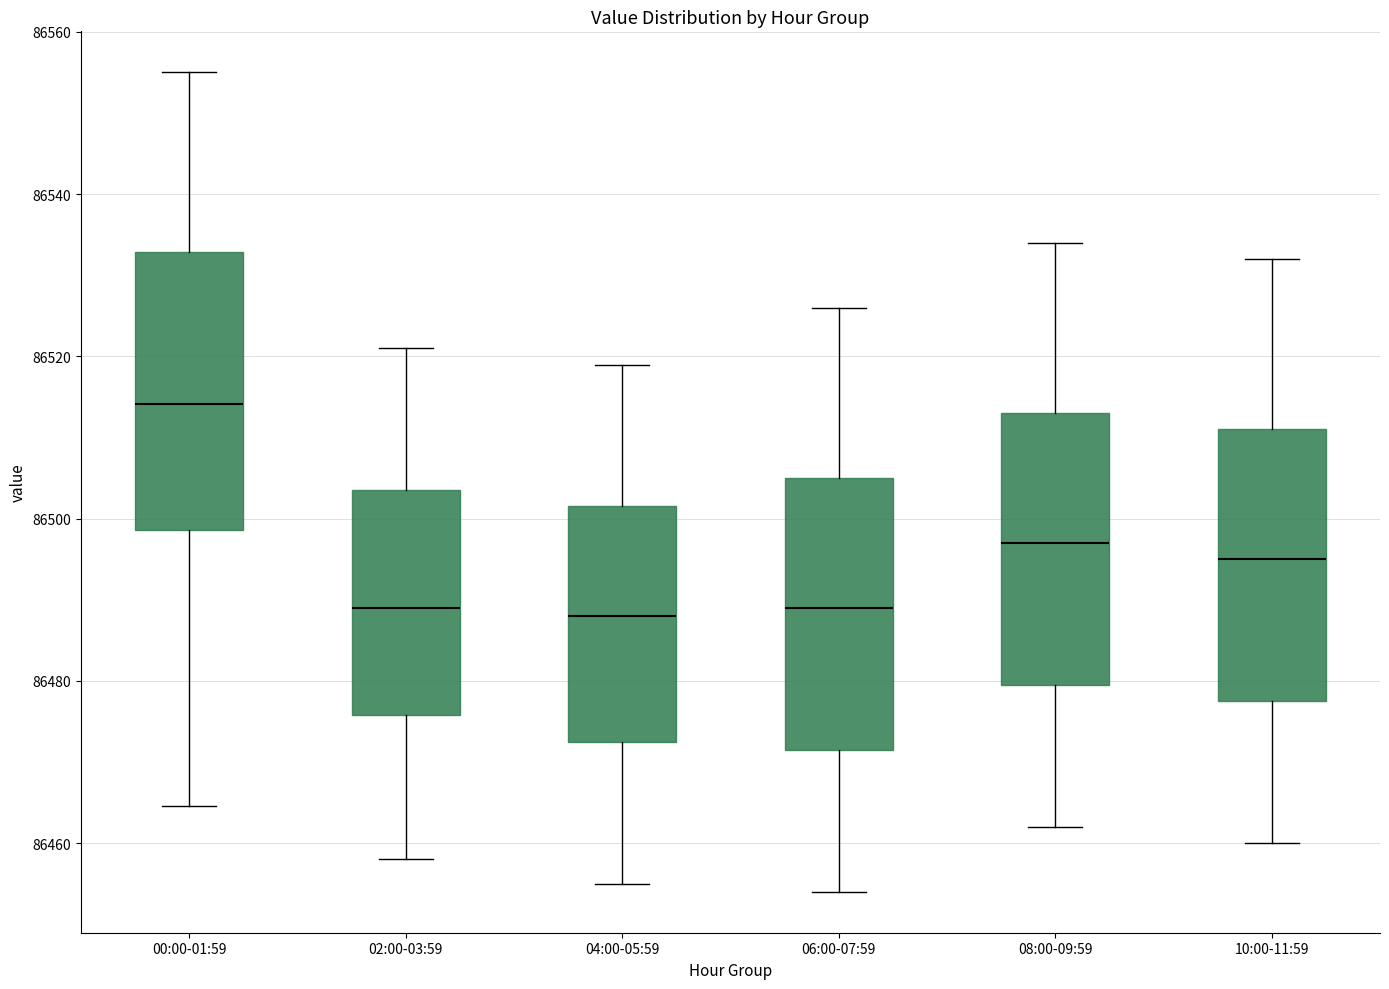

Reading left to right, read every box against the y-axis: the position of its median line, the range the box covers, and the ends of its whiskers. The values are not printed on the chart, so give them approximately, as read against the axis.

00:00-01:59: median 86514, box 86498 to 86532, whiskers 86464 to 86556
02:00-03:59: median 86490, box 86476 to 86504, whiskers 86458 to 86522
04:00-05:59: median 86488, box 86472 to 86502, whiskers 86456 to 86520
06:00-07:59: median 86490, box 86472 to 86506, whiskers 86454 to 86526
08:00-09:59: median 86498, box 86480 to 86514, whiskers 86462 to 86534
10:00-11:59: median 86496, box 86478 to 86512, whiskers 86460 to 86532